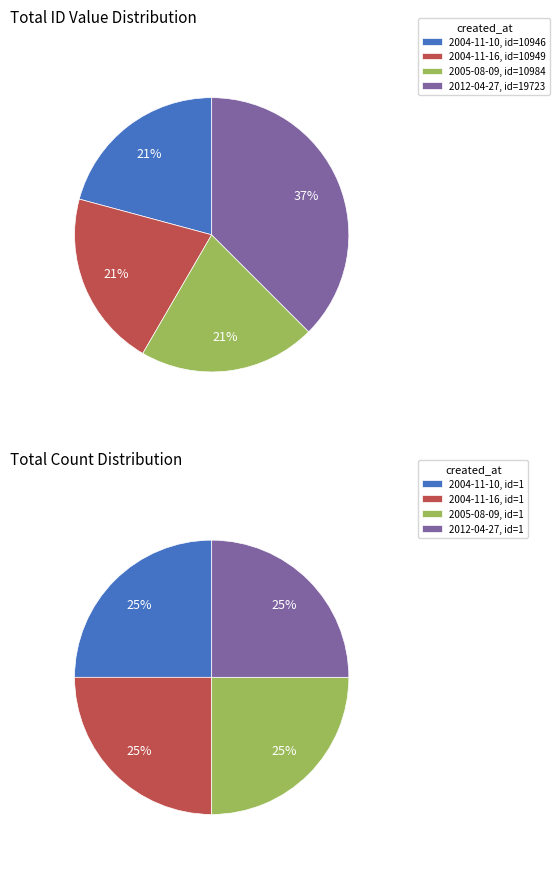

What is the total percentage of 2005-08-09 and 2012-04-27?

58.4%